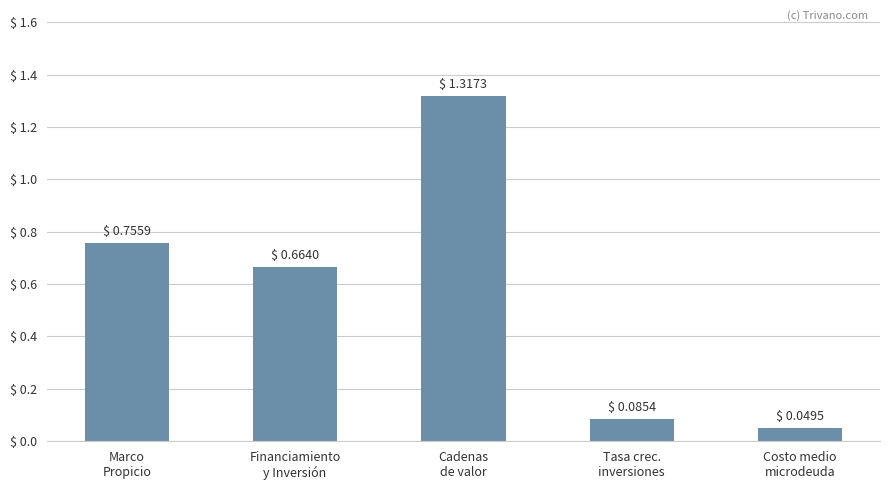

What is the sum of all values?

2.9